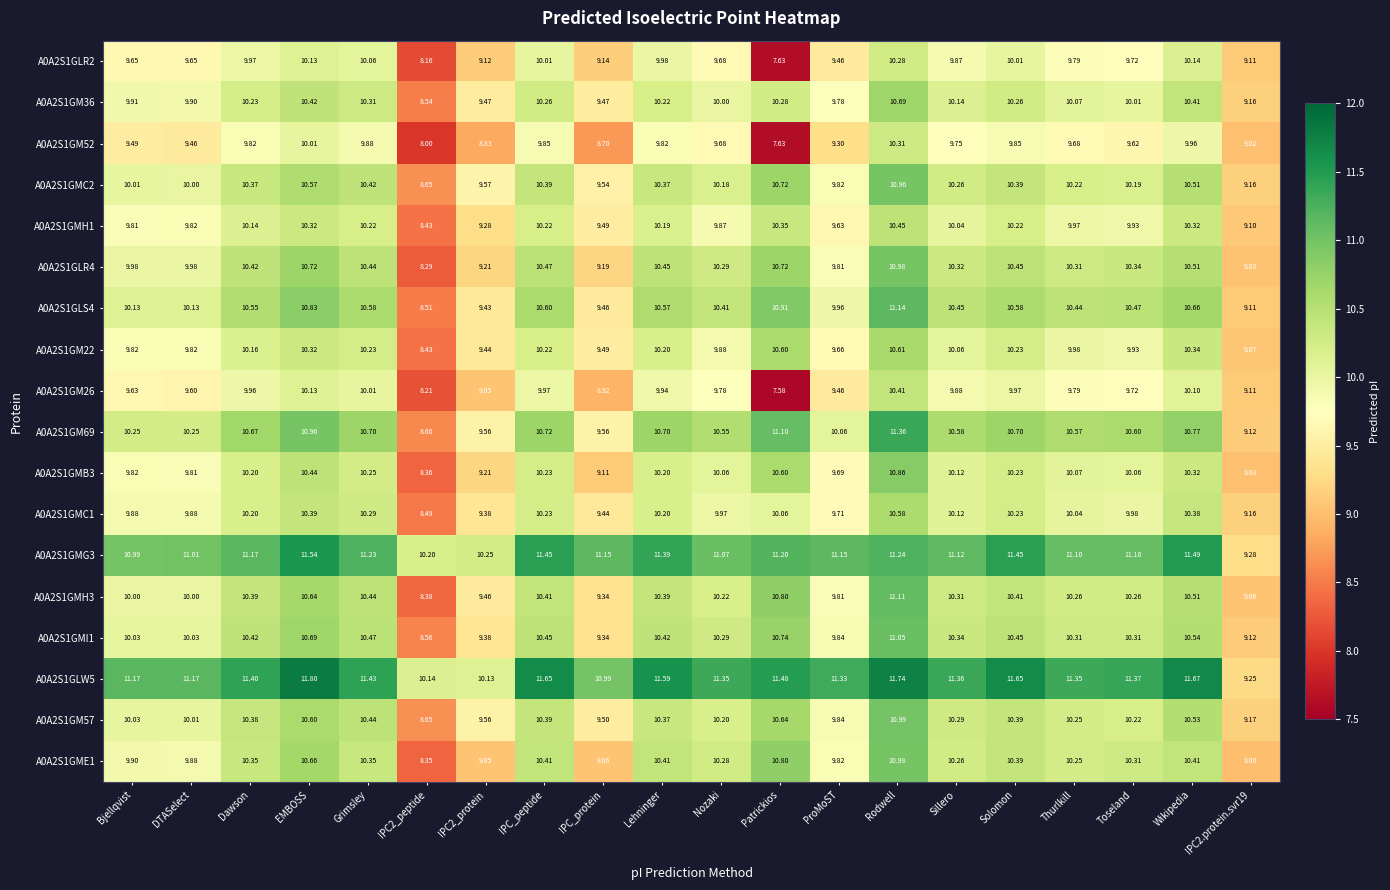

Which series has the largest range (max minus min)?

A0A2S1GM26